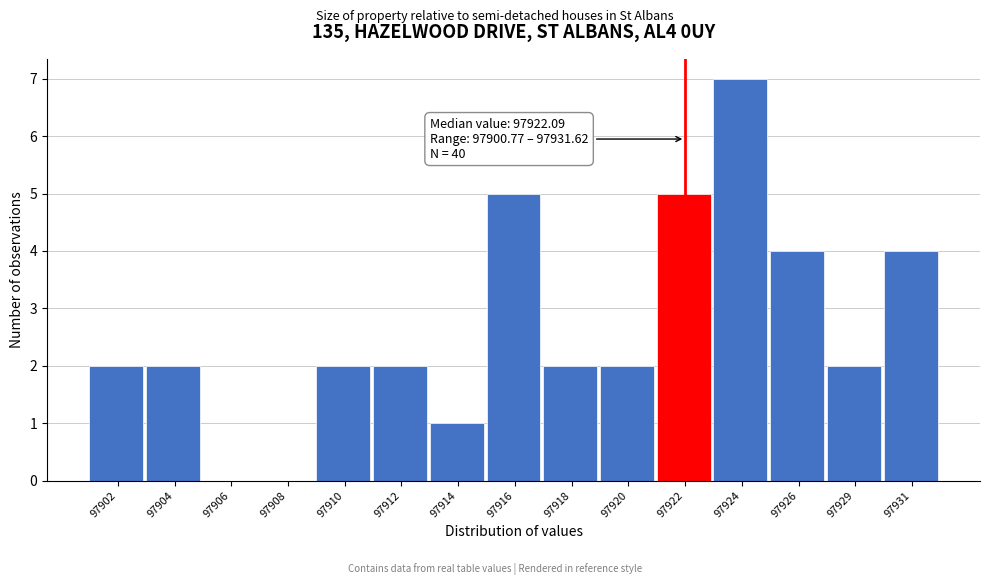

Reading left to right, list all the values displayed in this chart.

97902=2	97904=2	97906=0	97908=0	97910=2	97912=2	97914=1	97916=5	97918=2	97920=2	97922=5	97924=7	97926=4	97929=2	97931=4